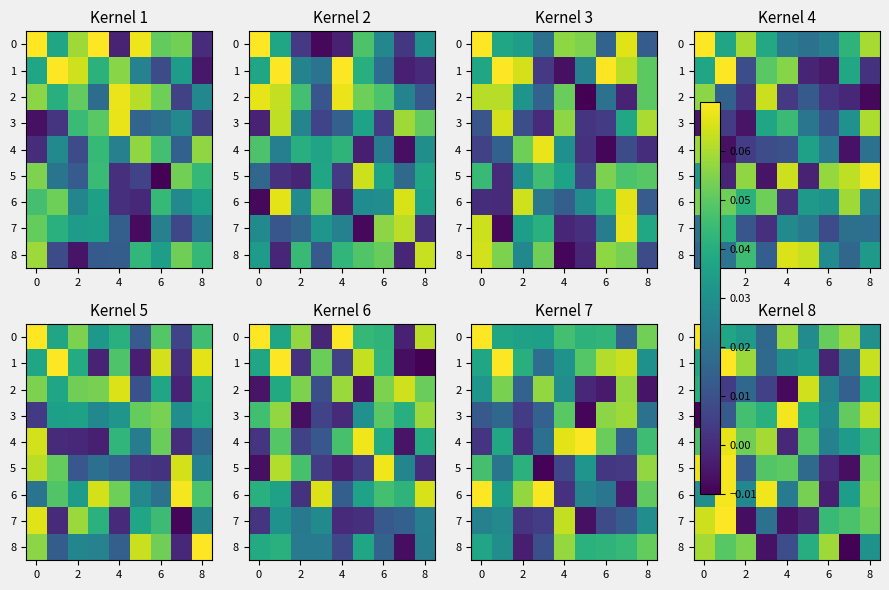

The value of 3 at 8 is 0.1. True or false?

False